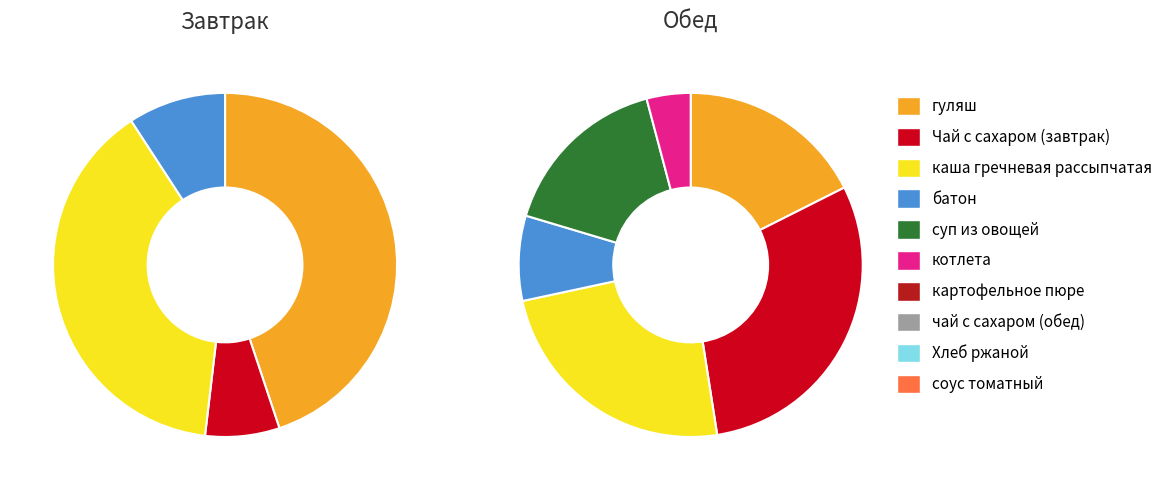

How many segments does this pie chart have?

4